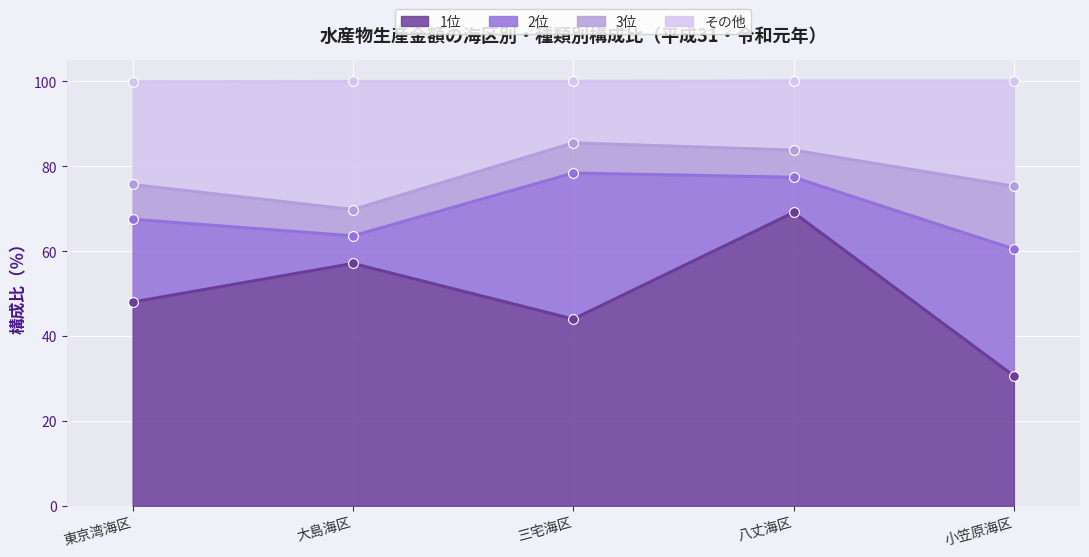

True or false: 1位 has a value of 44.0 at 三宅海区.

True